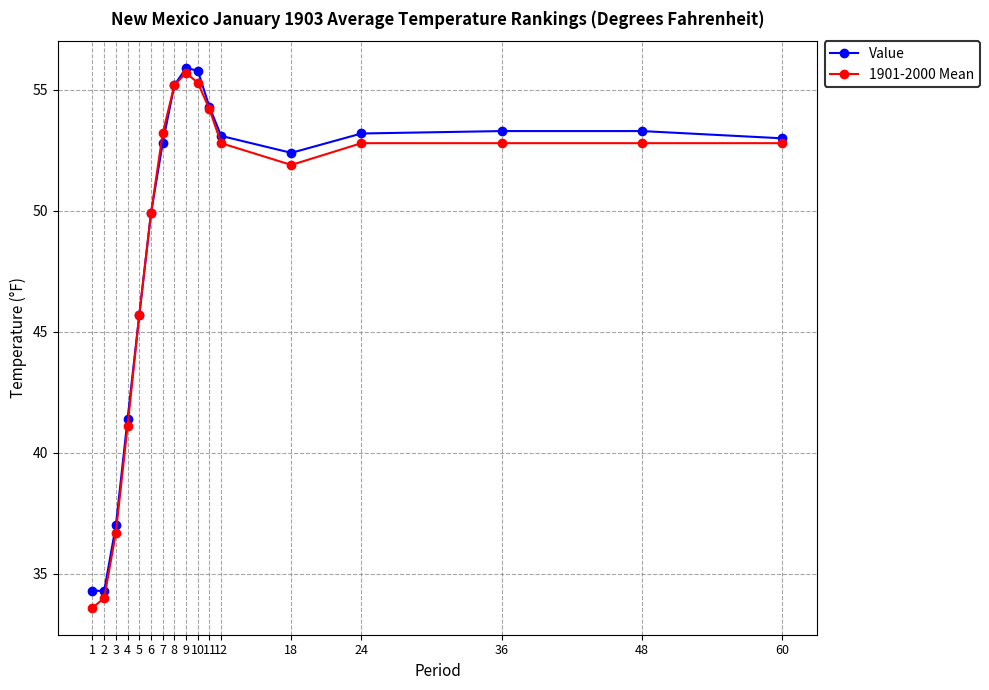

Reading left to right, extract all data points from this chart.

Value: 34.3	34.3	37.0	41.4	45.7	49.9	52.8	55.2	55.9	55.8	54.3	53.1	52.4	53.2	53.3	53.3	53.0
1901-2000 Mean: 33.6	34.0	36.7	41.1	45.7	49.9	53.2	55.2	55.7	55.3	54.2	52.8	51.9	52.8	52.8	52.8	52.8